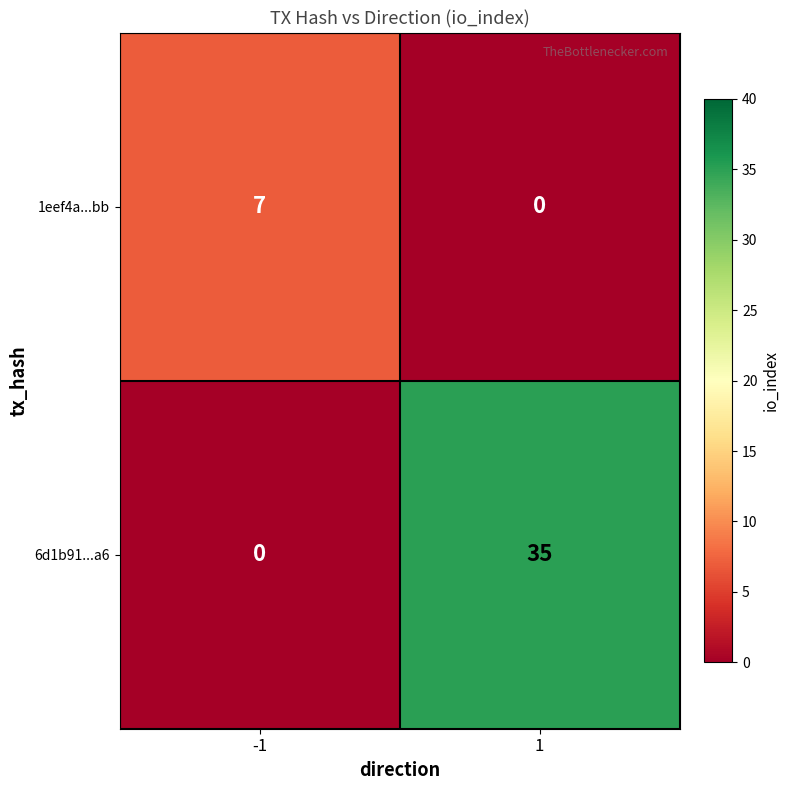

Rank the series by their maximum value, from highest to lowest.

6d1b91...a6, 1eef4a...bb